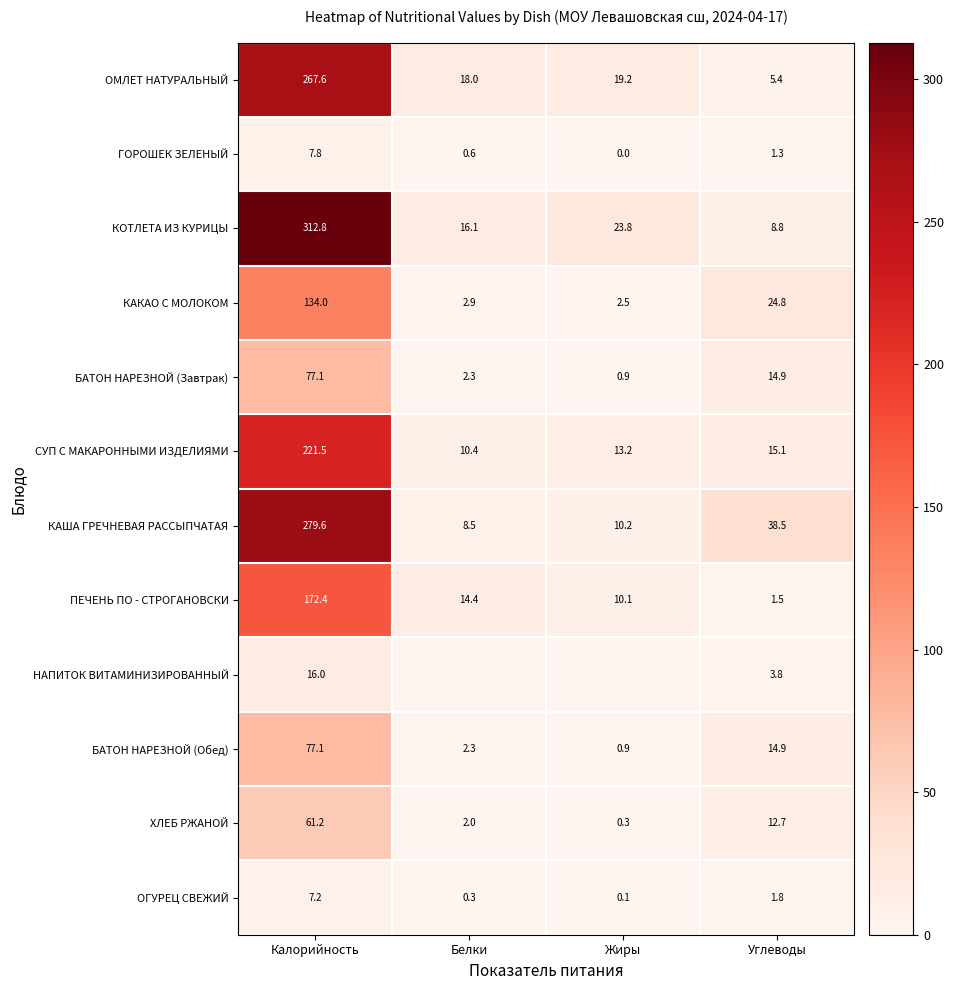

What is the maximum value shown in the chart?

312.8